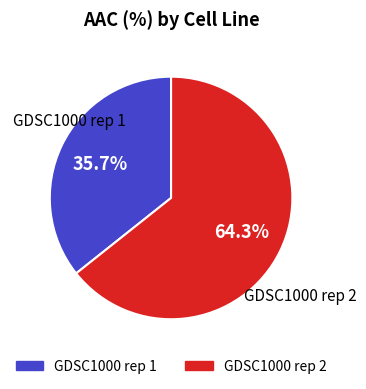

What percentage do GDSC1000 rep 1 and GDSC1000 rep 2 together represent?

100.0%